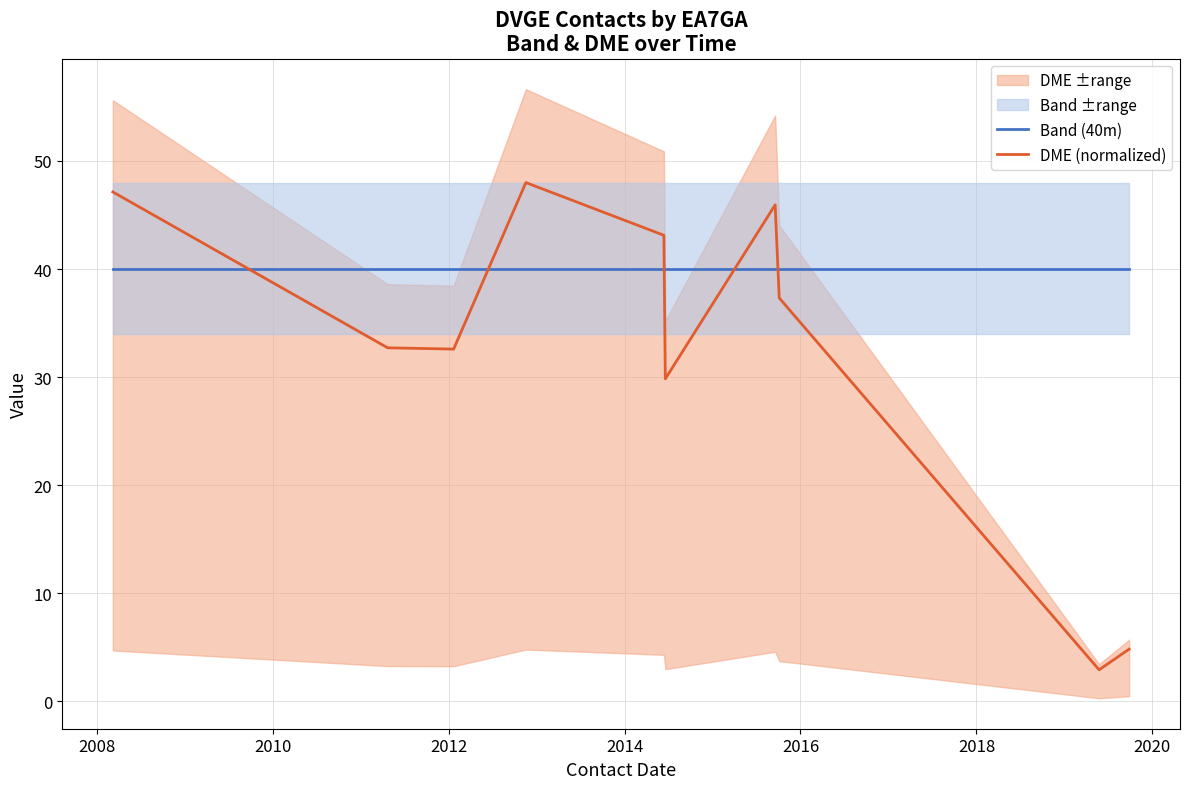

After their last crossing, which series has the higher values: Band (40m) or DME (normalized)?

Band (40m)